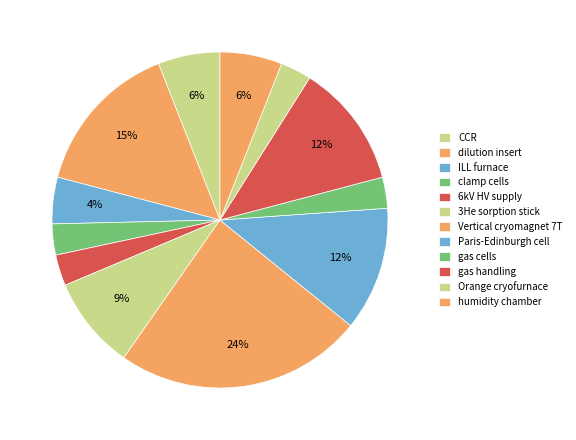

Which slice is the smallest?

clamp cells